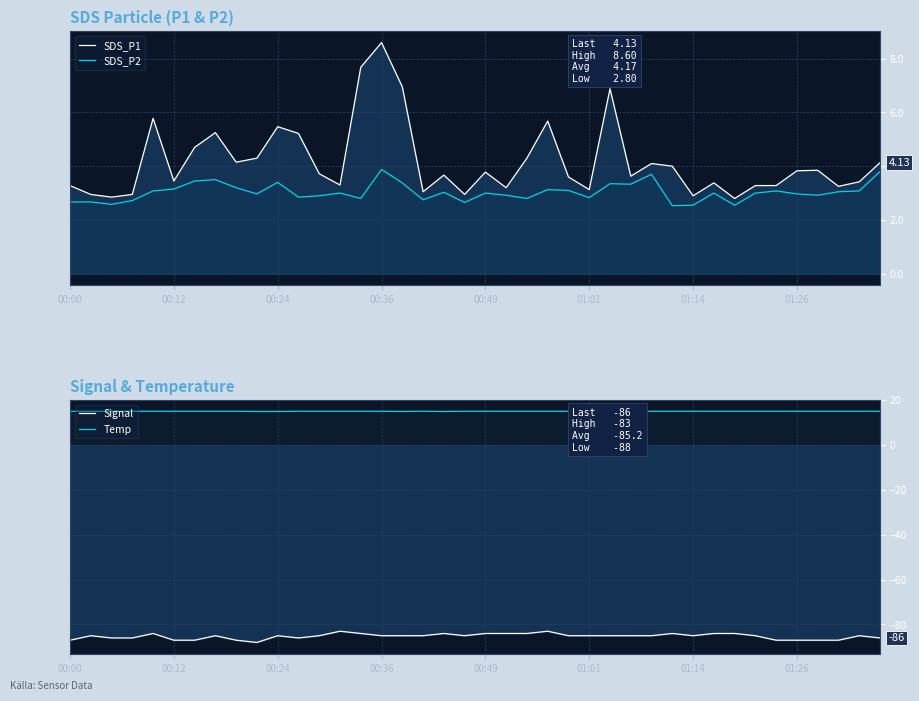

Is it true that SDS_P1 equals 4.3 at 33?

False